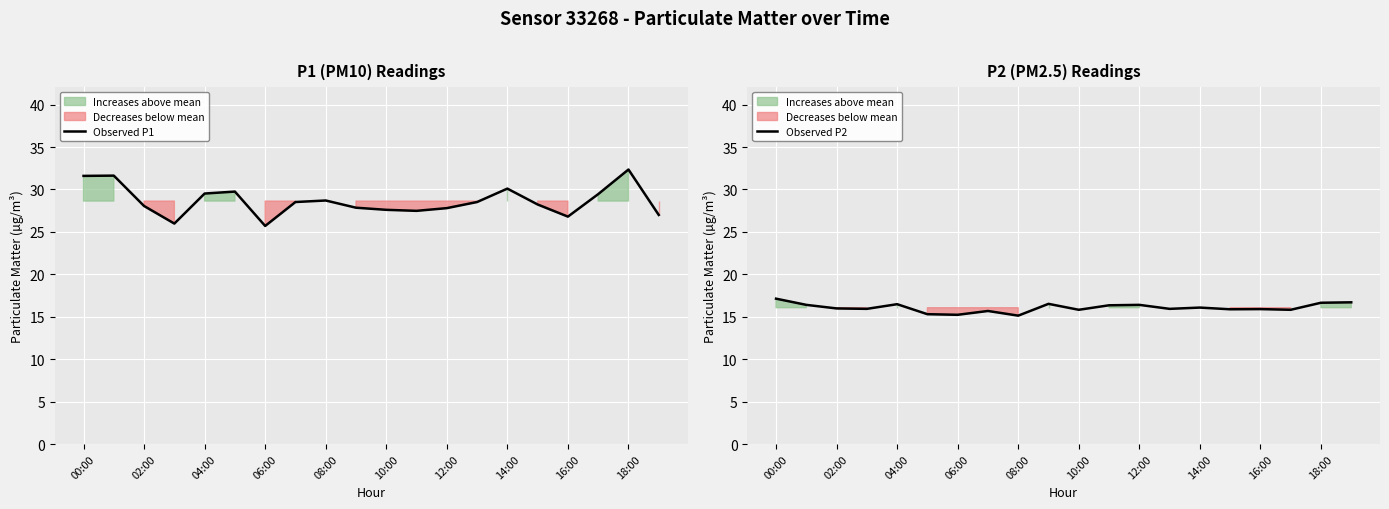

What is the lowest value of the Observed P1 series?

25.7